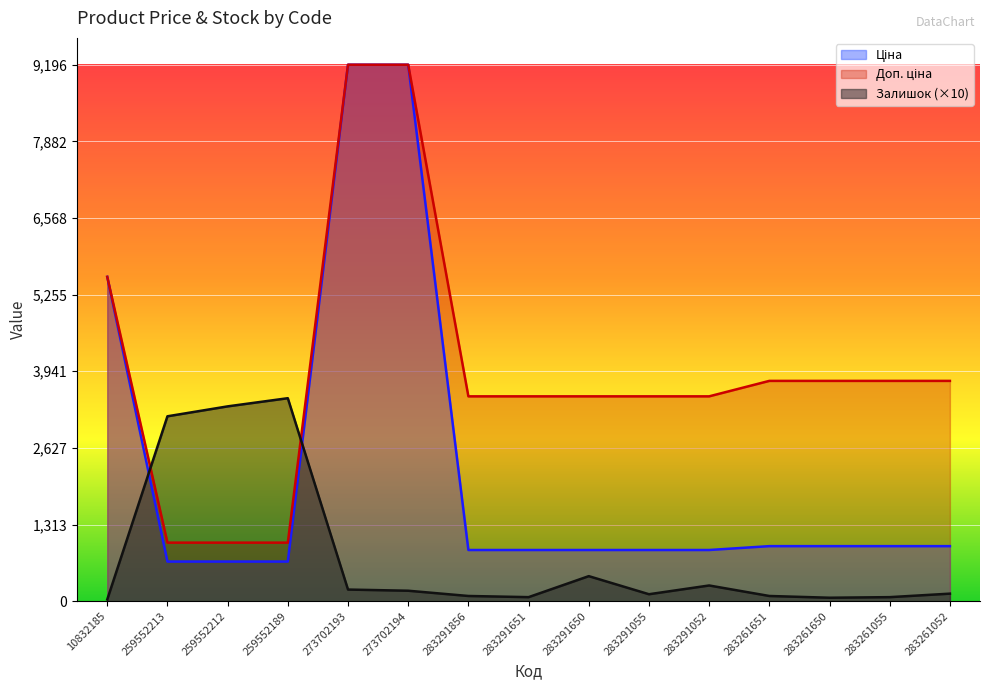

Read the Доп. ціна value at 259552189.

1004.1